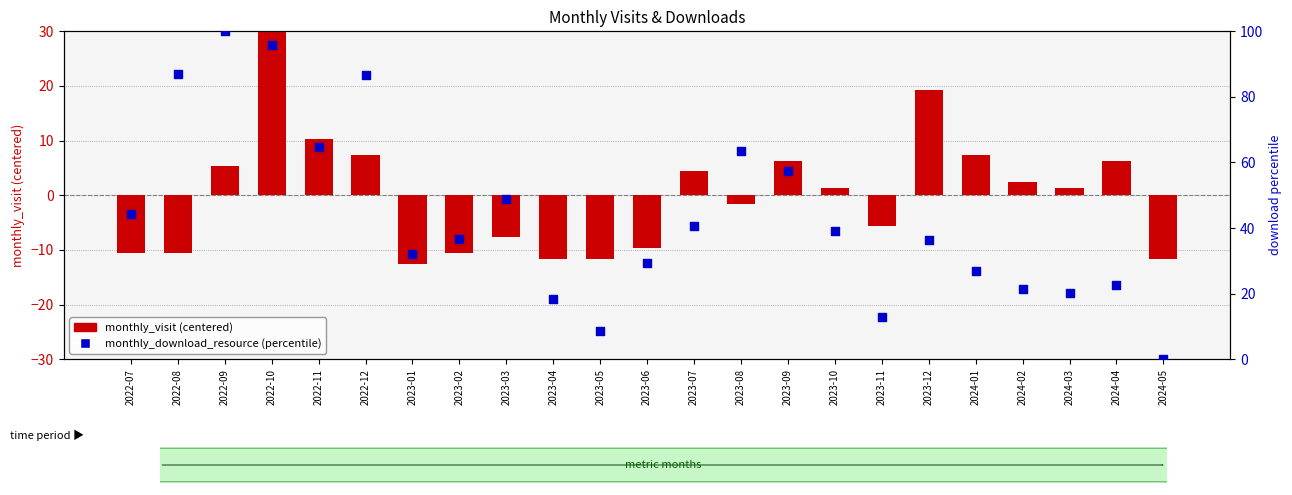

Which series reaches the minimum Y coordinate?

monthly_visit (centered)